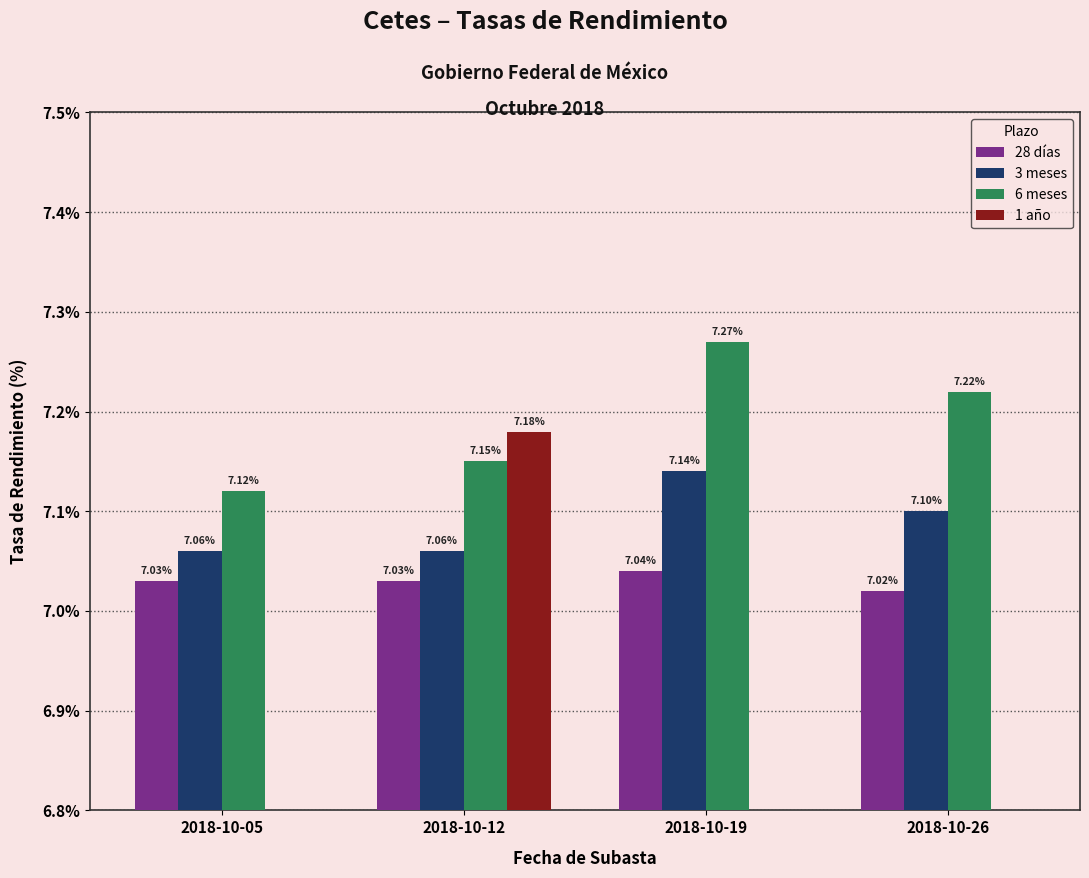

What is the sum of all 3 meses values?

28.4